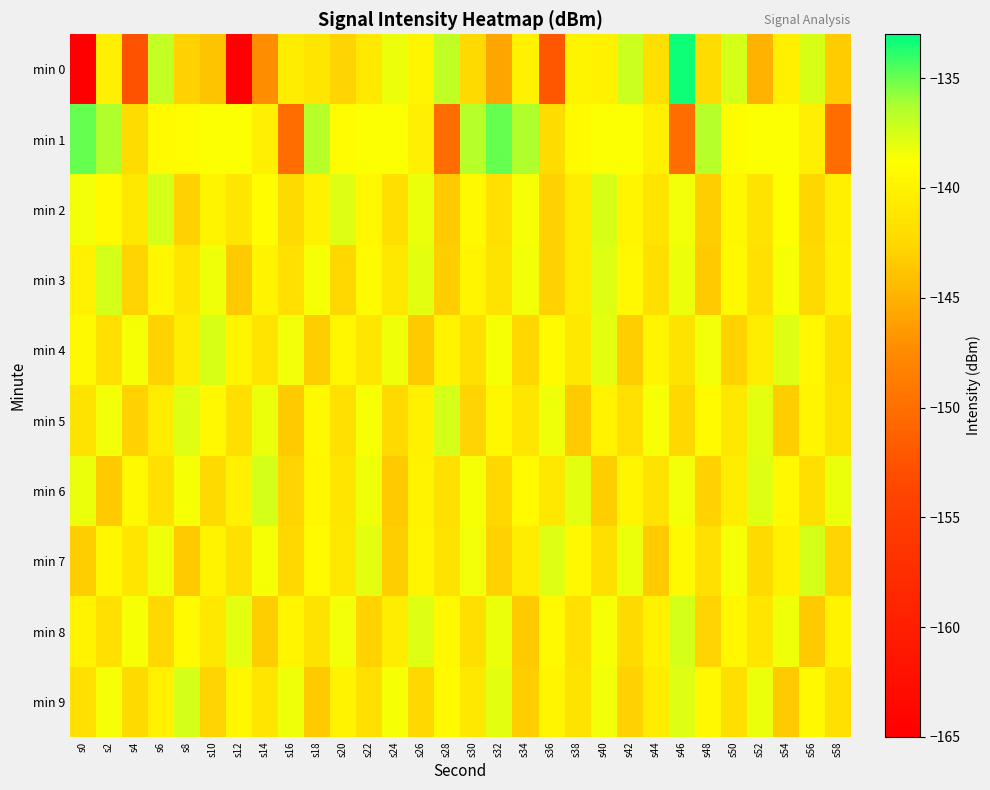

What is the greatest value displayed?

-133.3